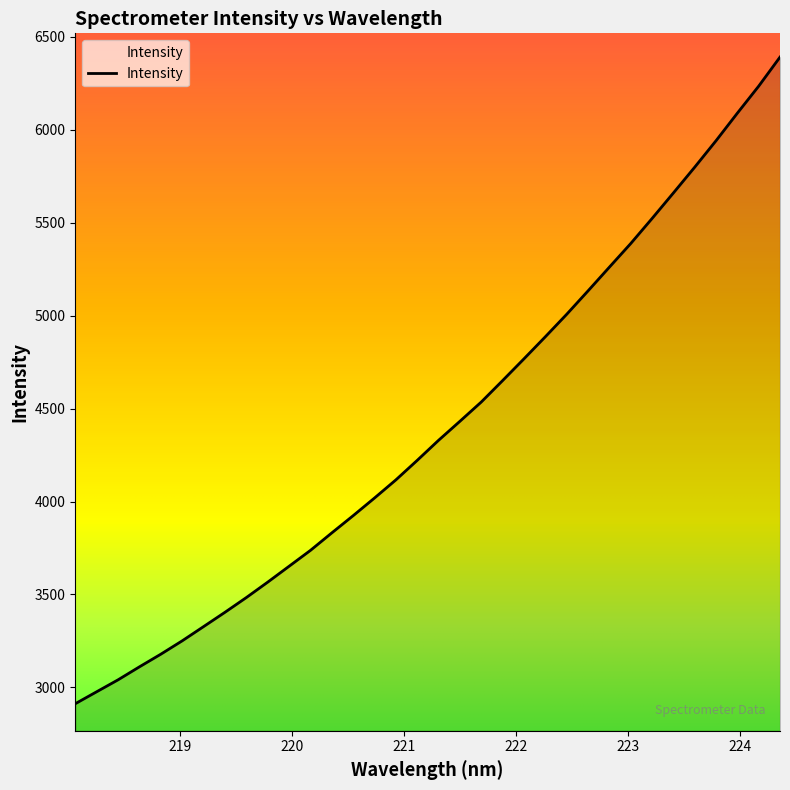

What is the greatest value displayed?

6391.9